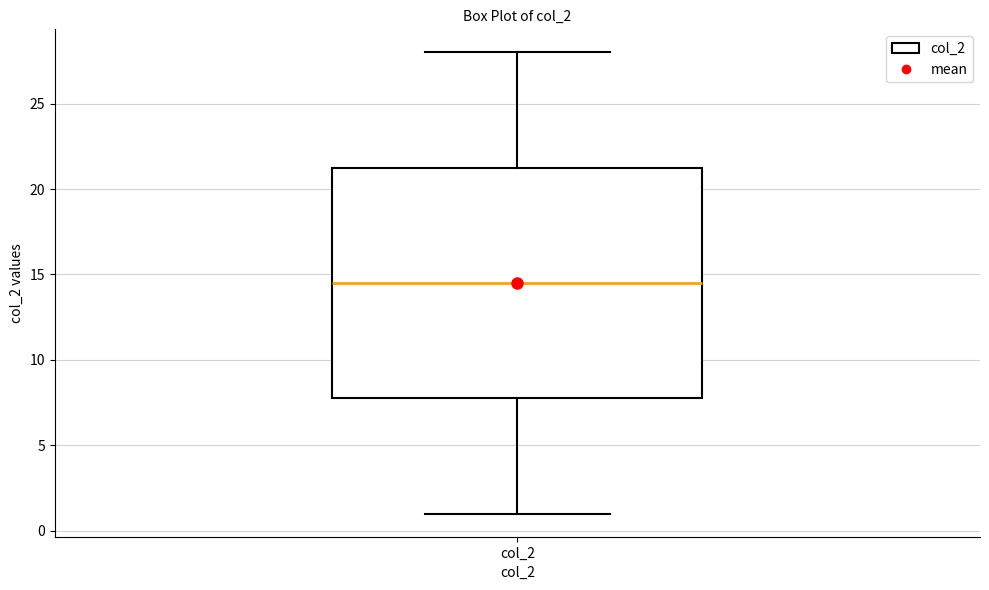

Transcribe this box plot: give where the median line is, the range the box spans, and where the two whiskers end, as read against the y-axis. The values are not printed on the chart, so give them approximately, as read against the axis.

median 14.5, box 8.0 to 21.5, whiskers 1.0 to 28.0